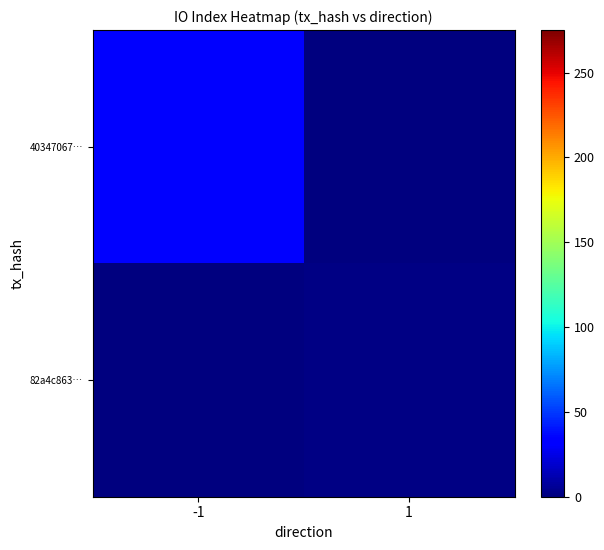

At which category does the chart reach its minimum across all series?

1